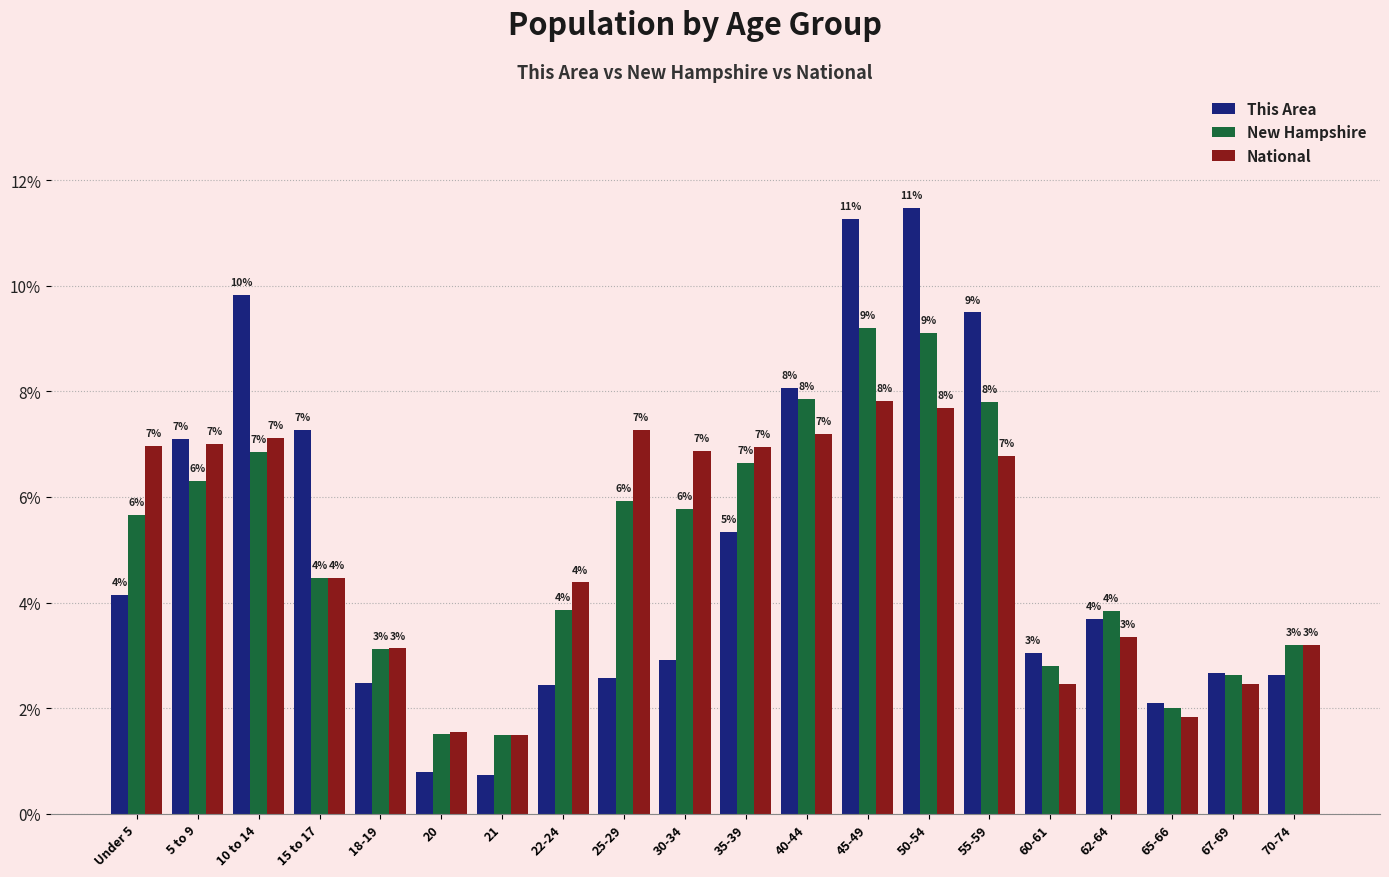

How many bars are there in each group?

3